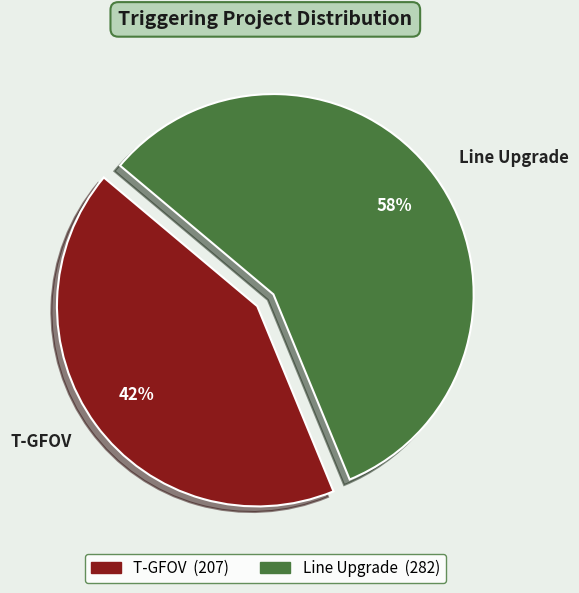

To the nearest percent, what is the combined percentage of T-GFOV and Line Upgrade?

100%